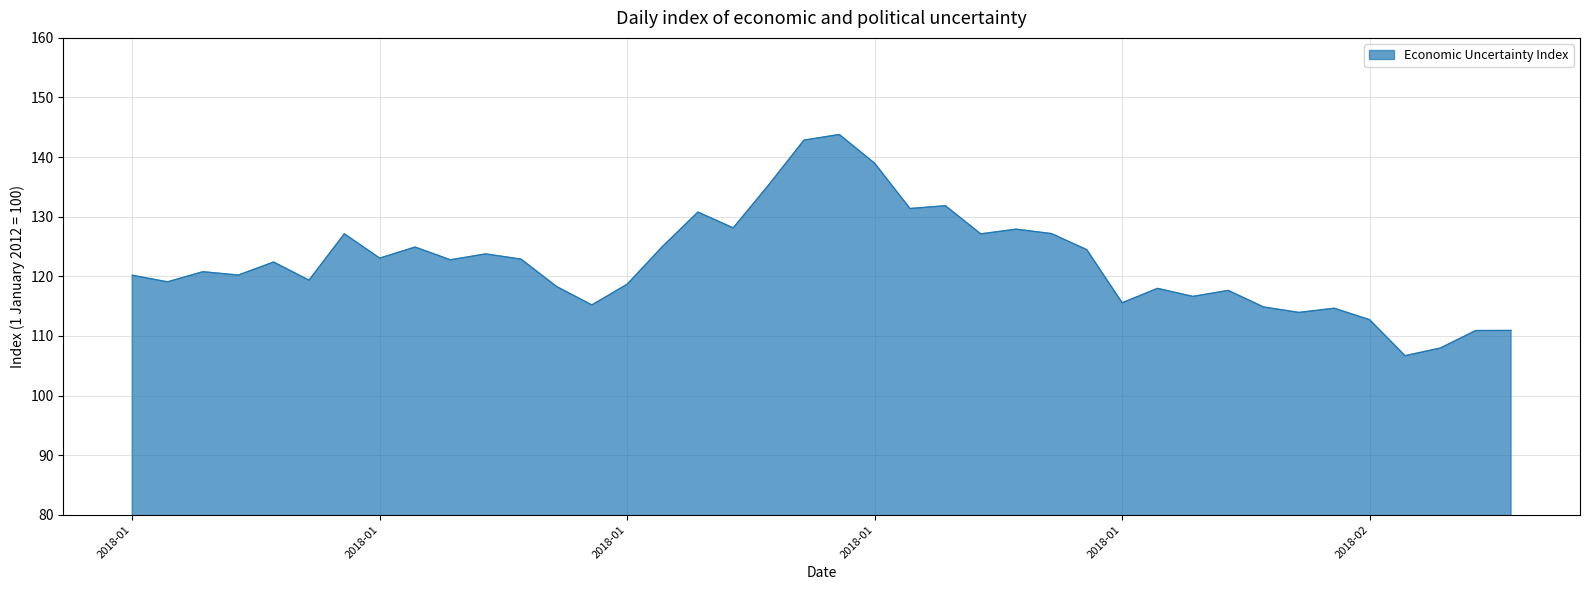

What is the smallest value displayed?

106.7